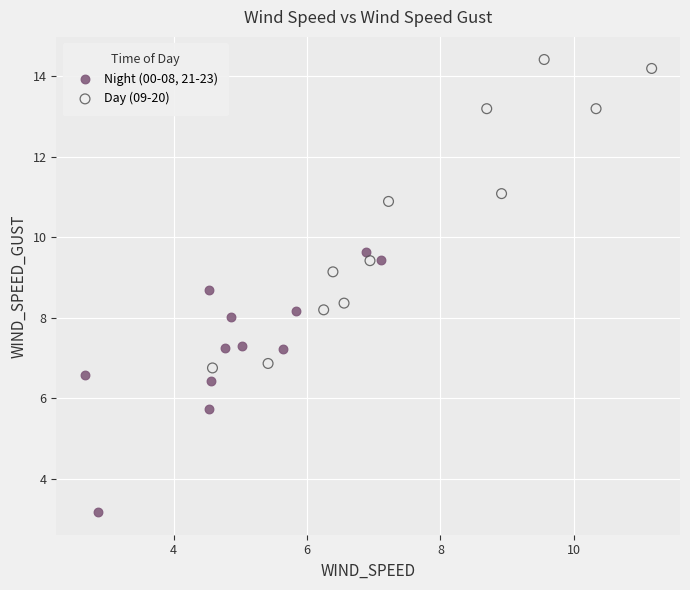

Which series contains the highest Y value?

Day (09-20)